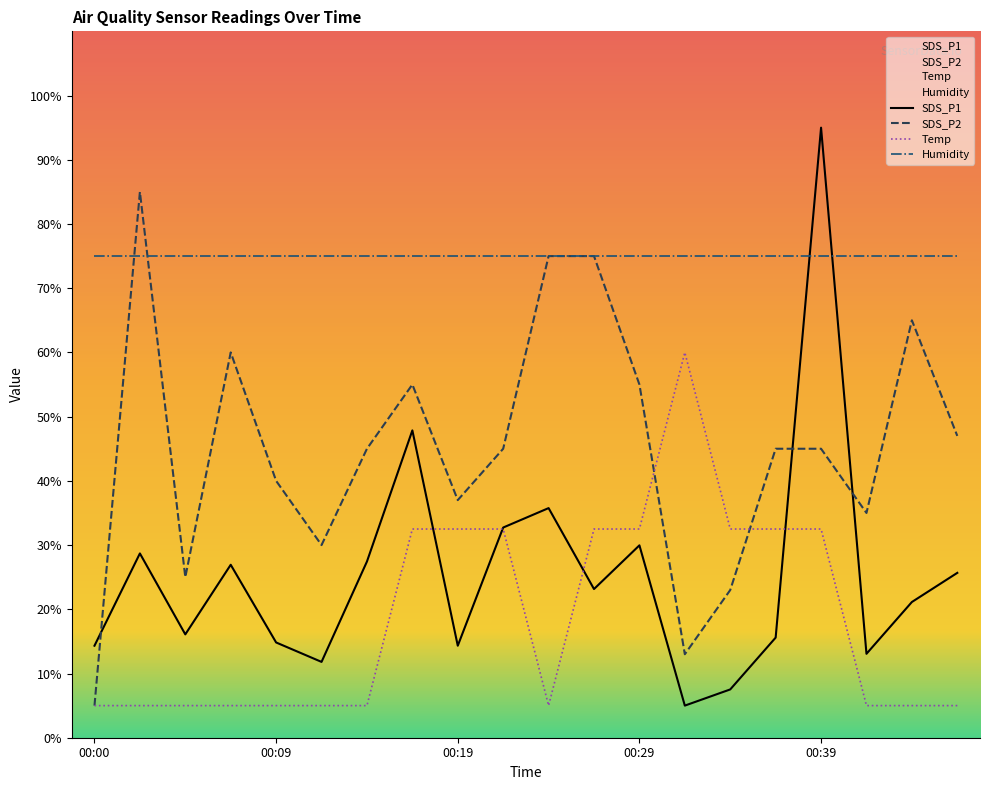

Which series has the largest range (max minus min)?

SDS_P1